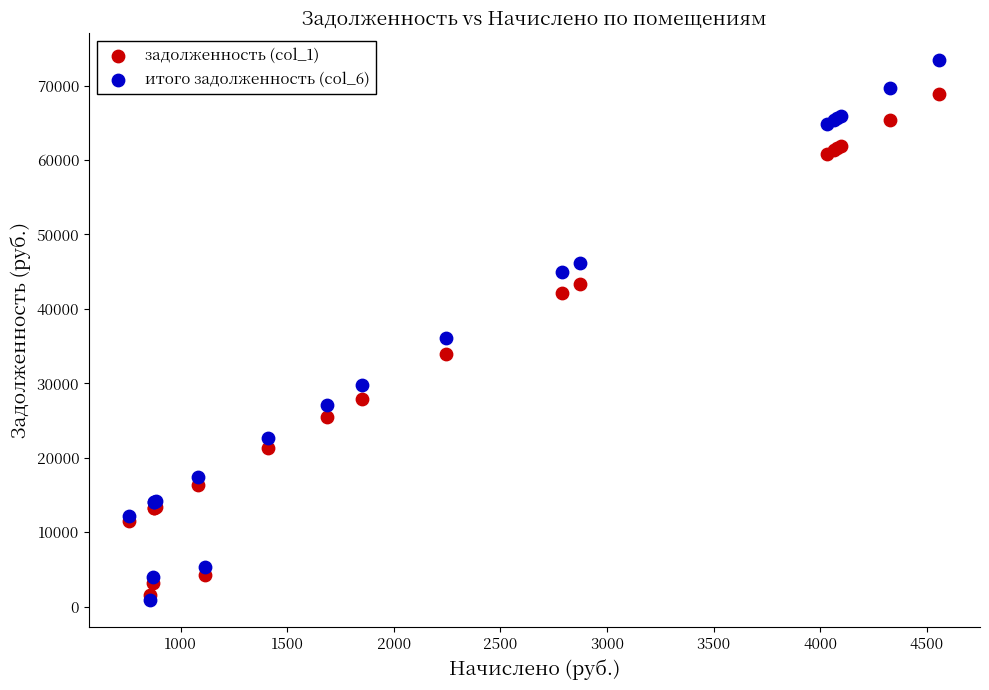

Which series reaches the maximum Y coordinate?

итого задолженность (col_6)